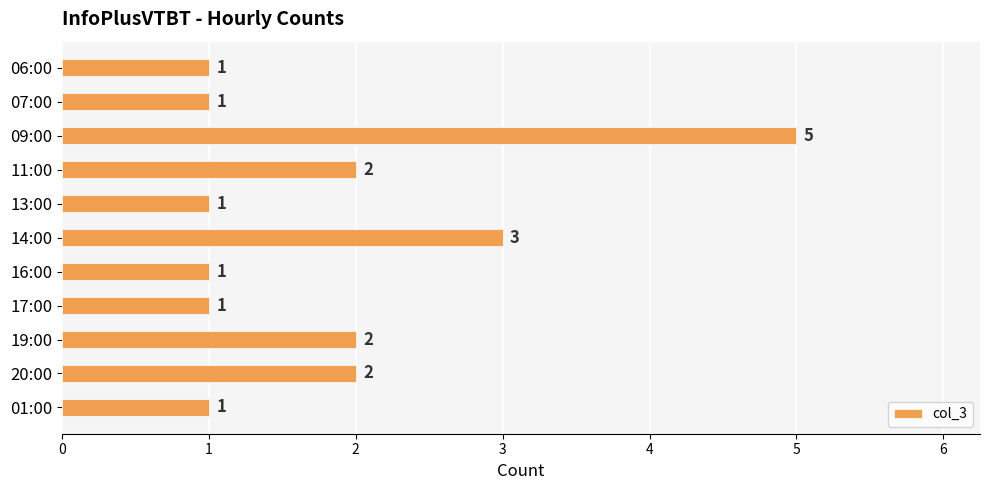

Reading top to bottom, transcribe all the data shown in this chart.

1	1	5	2	1	3	1	1	2	2	1